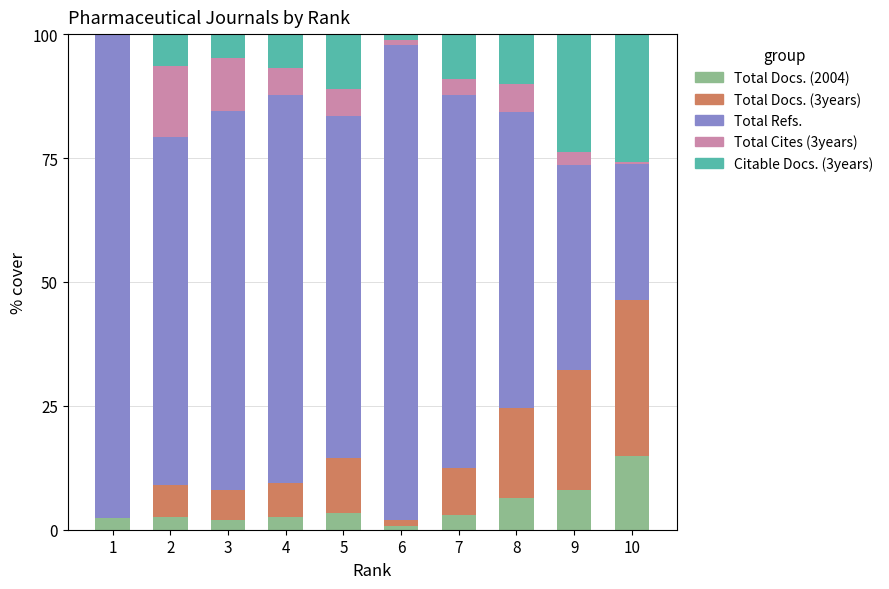

What is the total value across all series at 8?

100.0